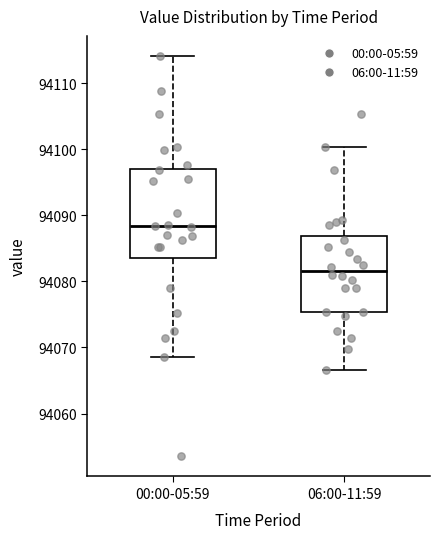

Where does the median line of the box for 06:00-11:59 sit on the y-axis? The values are not printed on the chart, so give them approximately, as read against the axis.

94082